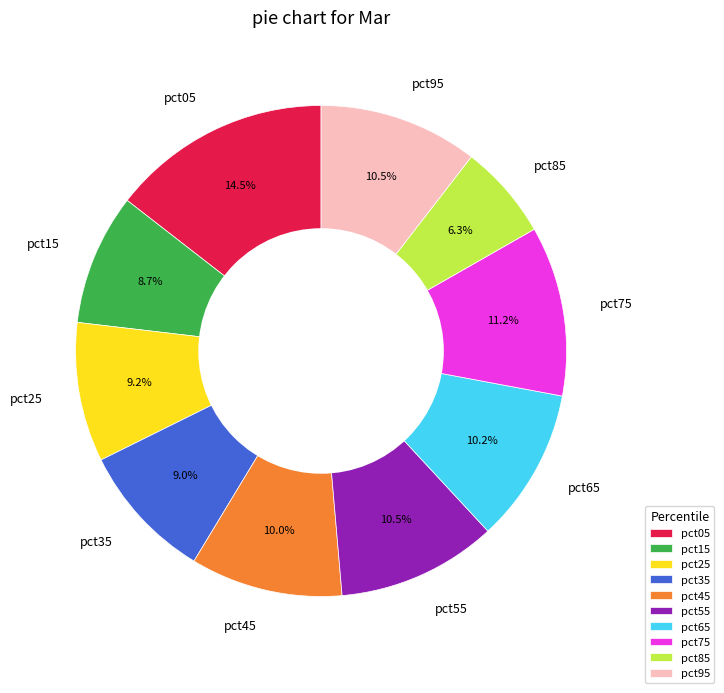

What is the largest slice in the pie chart?

pct05